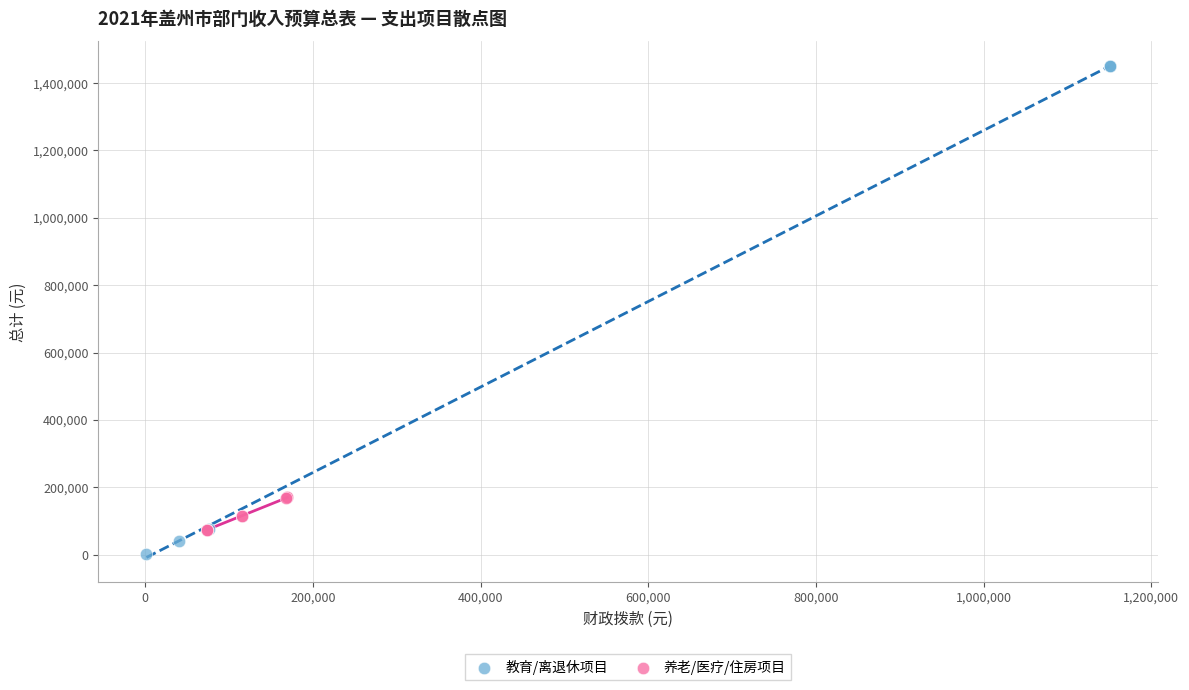

What are all the series names shown in the legend?

教育/离退休项目, 养老/医疗/住房项目